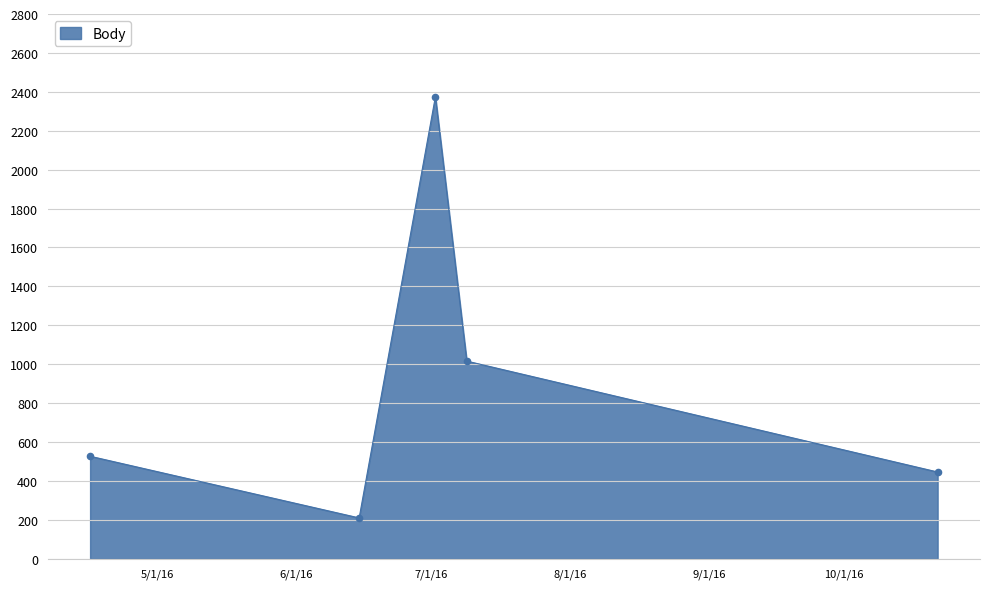

What is the difference between the maximum and minimum values?

2165